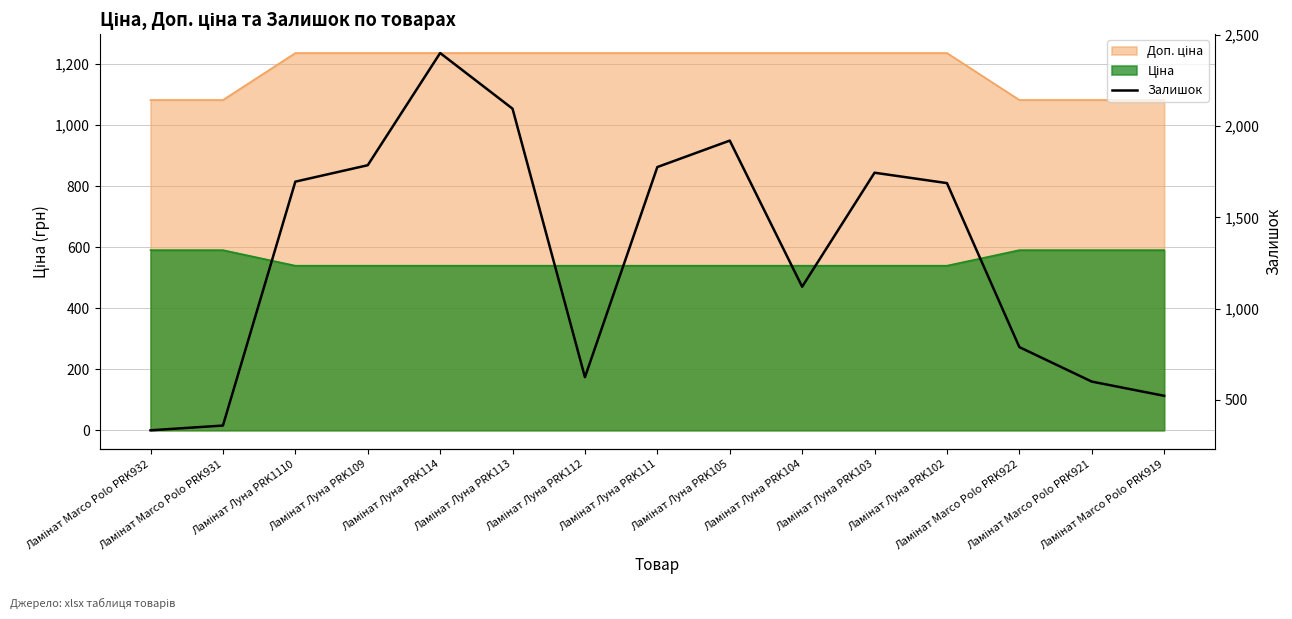

Rank the categories by value from lowest to highest.

Ламінат Marco Polo PRK932, Ламінат Marco Polo PRK931, Ламінат Marco Polo PRK919, Ламінат Marco Polo PRK921, Ламінат Луна PRK112, Ламінат Marco Polo PRK922, Ламінат Луна PRK104, Ламінат Луна PRK102, Ламінат Луна PRK1110, Ламінат Луна PRK103, Ламінат Луна PRK111, Ламінат Луна PRK109, Ламінат Луна PRK105, Ламінат Луна PRK113, Ламінат Луна PRK114